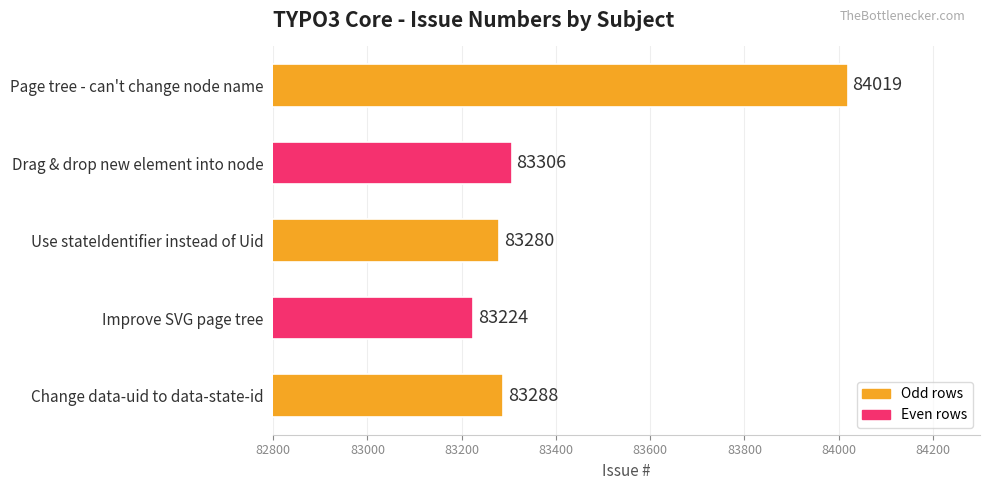

List the labels in order of value, smallest first.

Improve SVG page tree, Use stateIdentifier instead of Uid, Change data-uid to data-state-id, Drag & drop new element into node, Page tree - can't change node name